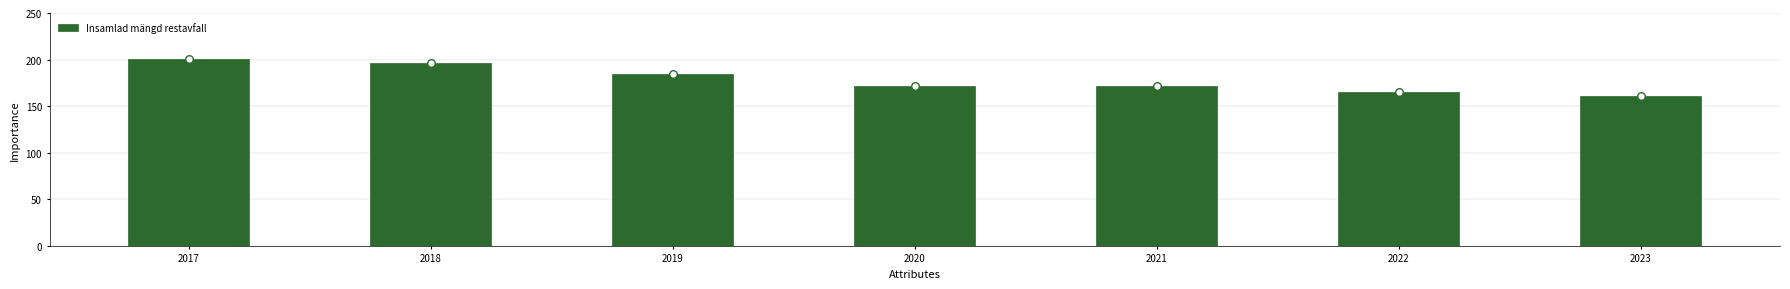

What is the ratio of the value at 2023 to the value at 2021?

0.9